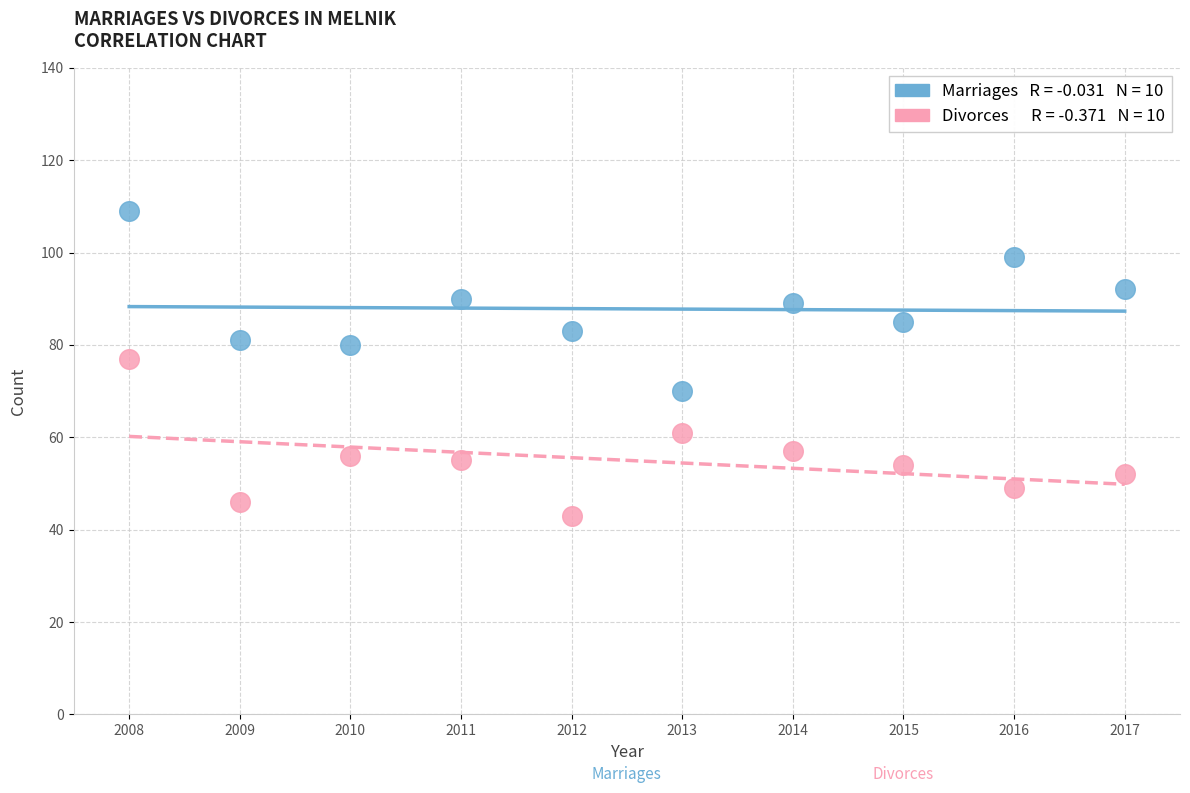

Across all data points, what is the range of X values (max minus min)?

9